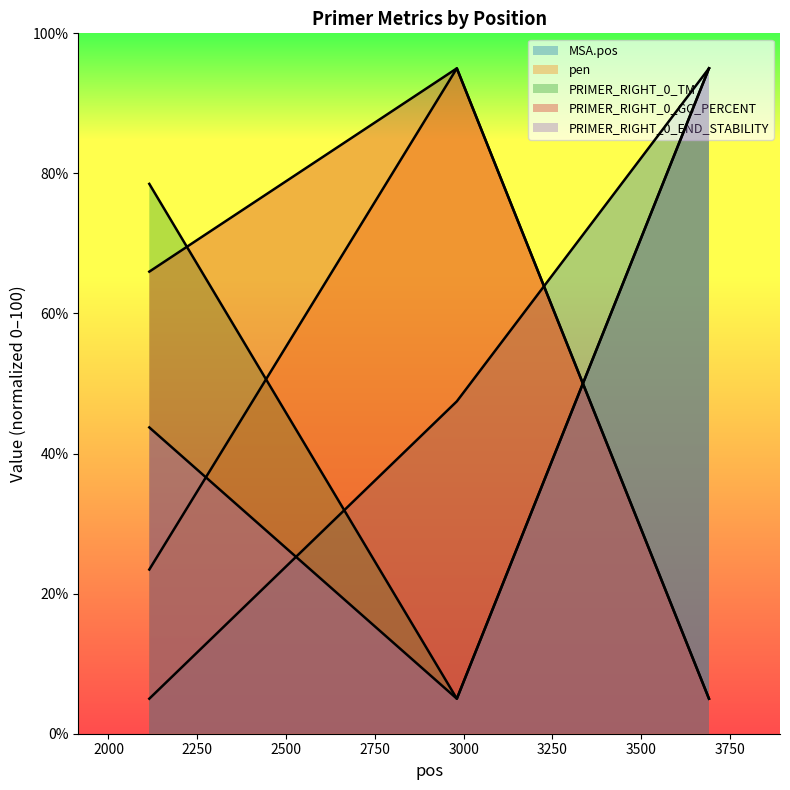

Does the chart have visible grid lines?

No